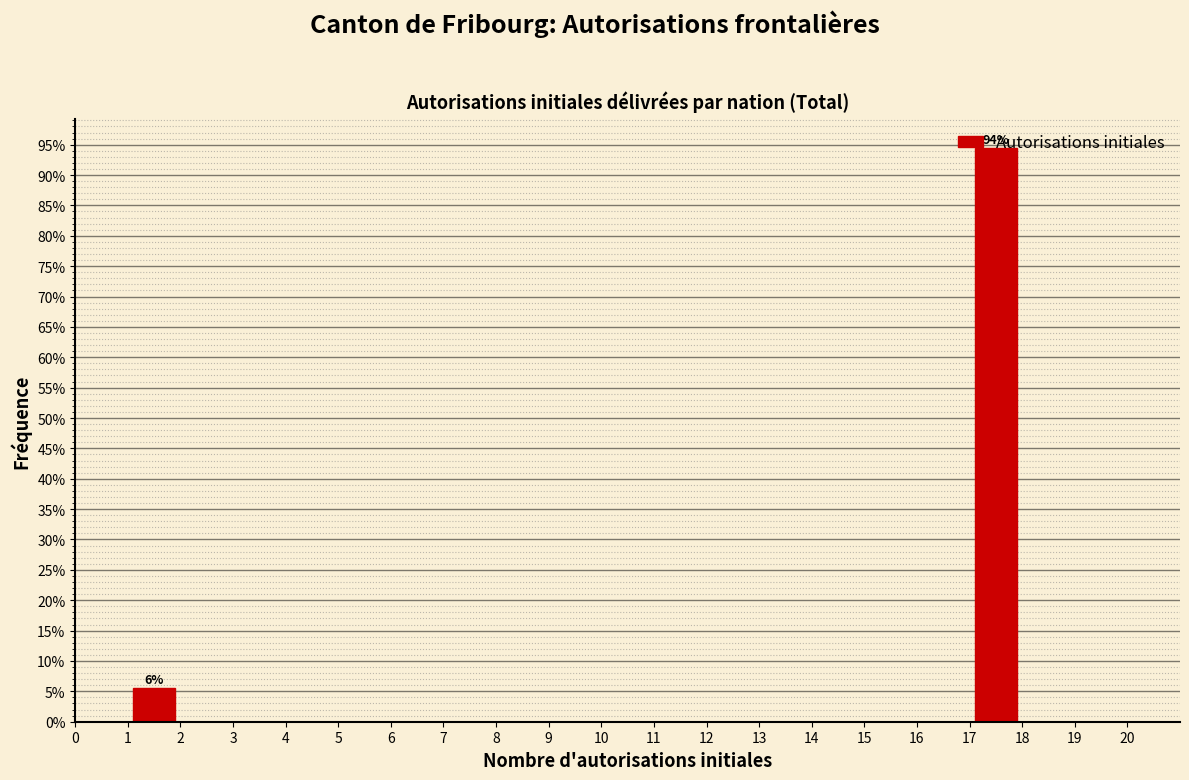

Which range on the x-axis has the tallest bar?

17 to 18